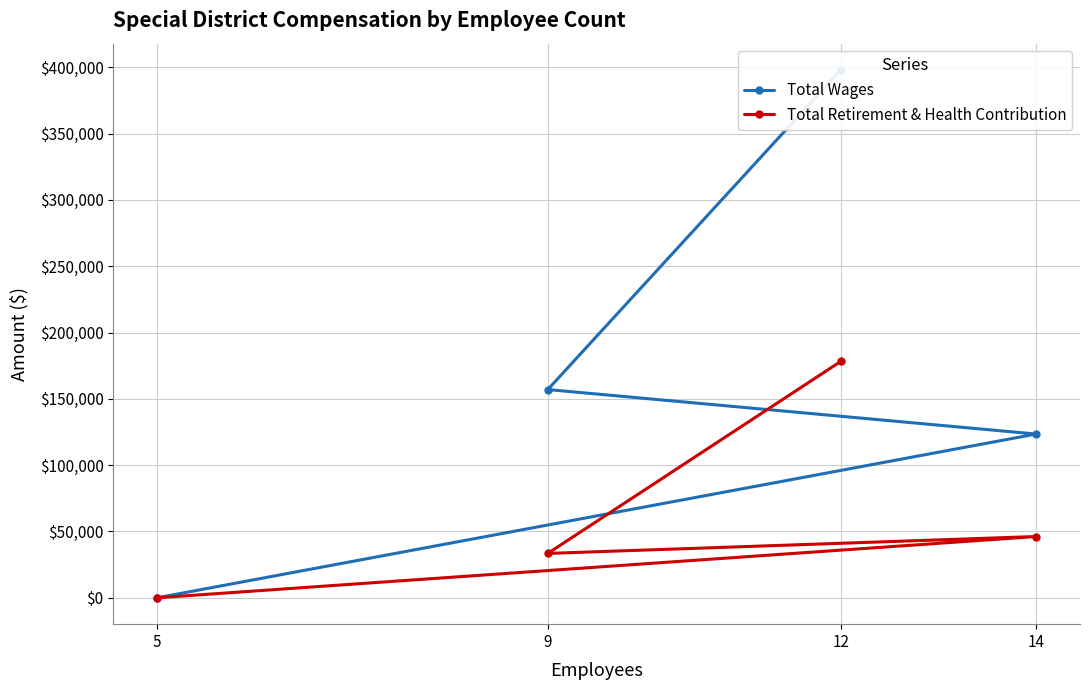

How many positive values does the Total Retirement & Health Contribution series have?

3